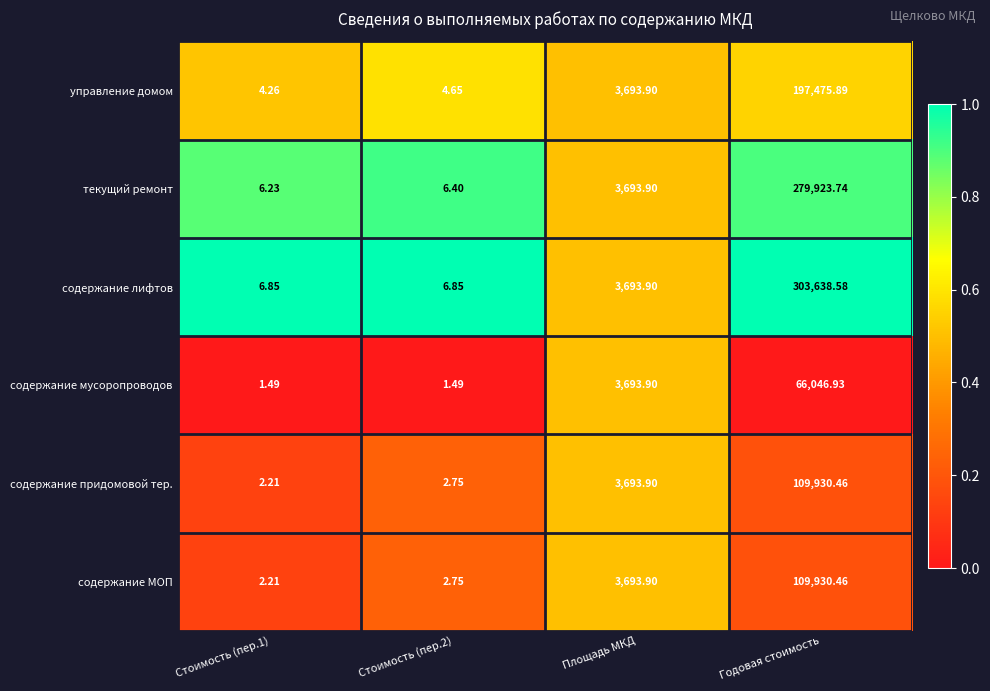

Is the value of содержание придомовой тер. at Площадь МКД greater than the value of управление домом at Стоимость (пер.1)?

Yes